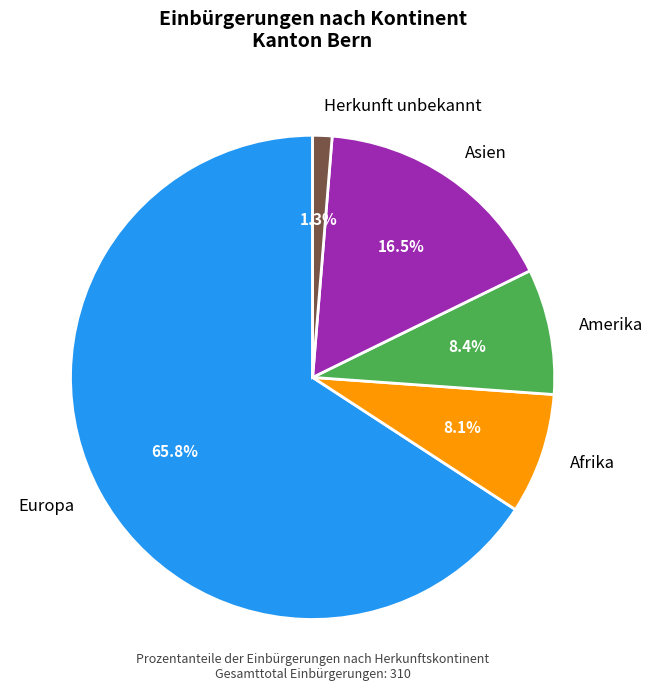

What is the ratio of the value at Asien to the value at Afrika?

2.0